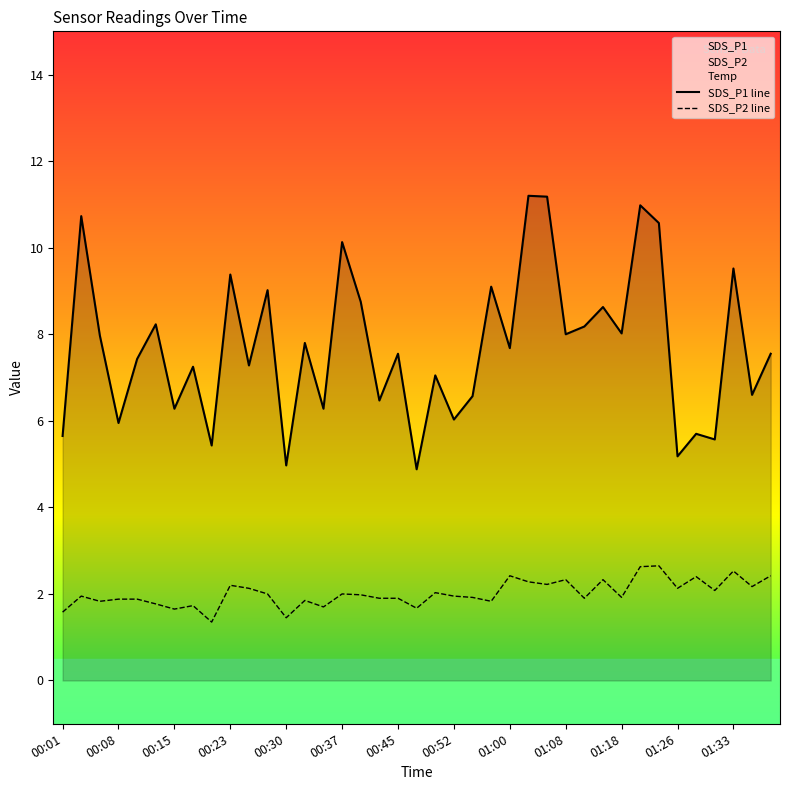

Which series changed the most between 00:01 and 28?

SDS_P1 line